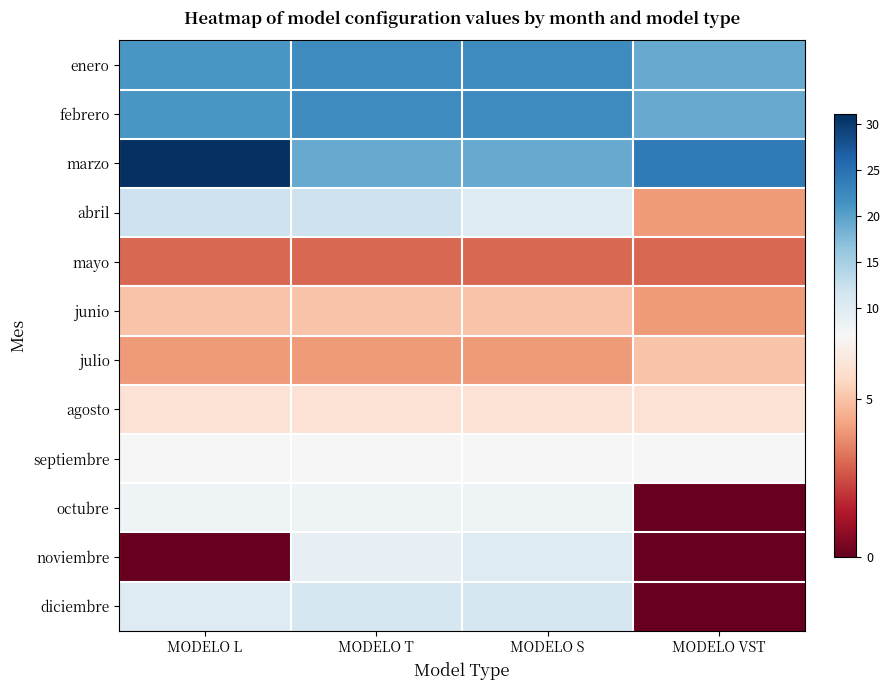

Reading left to right, what are all the values shown in this chart?

enero: MODELO L=21	MODELO T=22	MODELO S=22	MODELO VST=19
febrero: MODELO L=21	MODELO T=22	MODELO S=22	MODELO VST=19
marzo: MODELO L=31	MODELO T=19	MODELO S=19	MODELO VST=24
abril: MODELO L=12	MODELO T=12	MODELO S=10	MODELO VST=4
mayo: MODELO L=3	MODELO T=3	MODELO S=3	MODELO VST=3
junio: MODELO L=5	MODELO T=5	MODELO S=5	MODELO VST=4
julio: MODELO L=4	MODELO T=4	MODELO S=4	MODELO VST=5
agosto: MODELO L=6	MODELO T=6	MODELO S=6	MODELO VST=6
septiembre: MODELO L=7	MODELO T=7	MODELO S=7	MODELO VST=7
octubre: MODELO L=8	MODELO T=8	MODELO S=8	MODELO VST=0
noviembre: MODELO L=0	MODELO T=9	MODELO S=10	MODELO VST=0
diciembre: MODELO L=10	MODELO T=11	MODELO S=11	MODELO VST=0